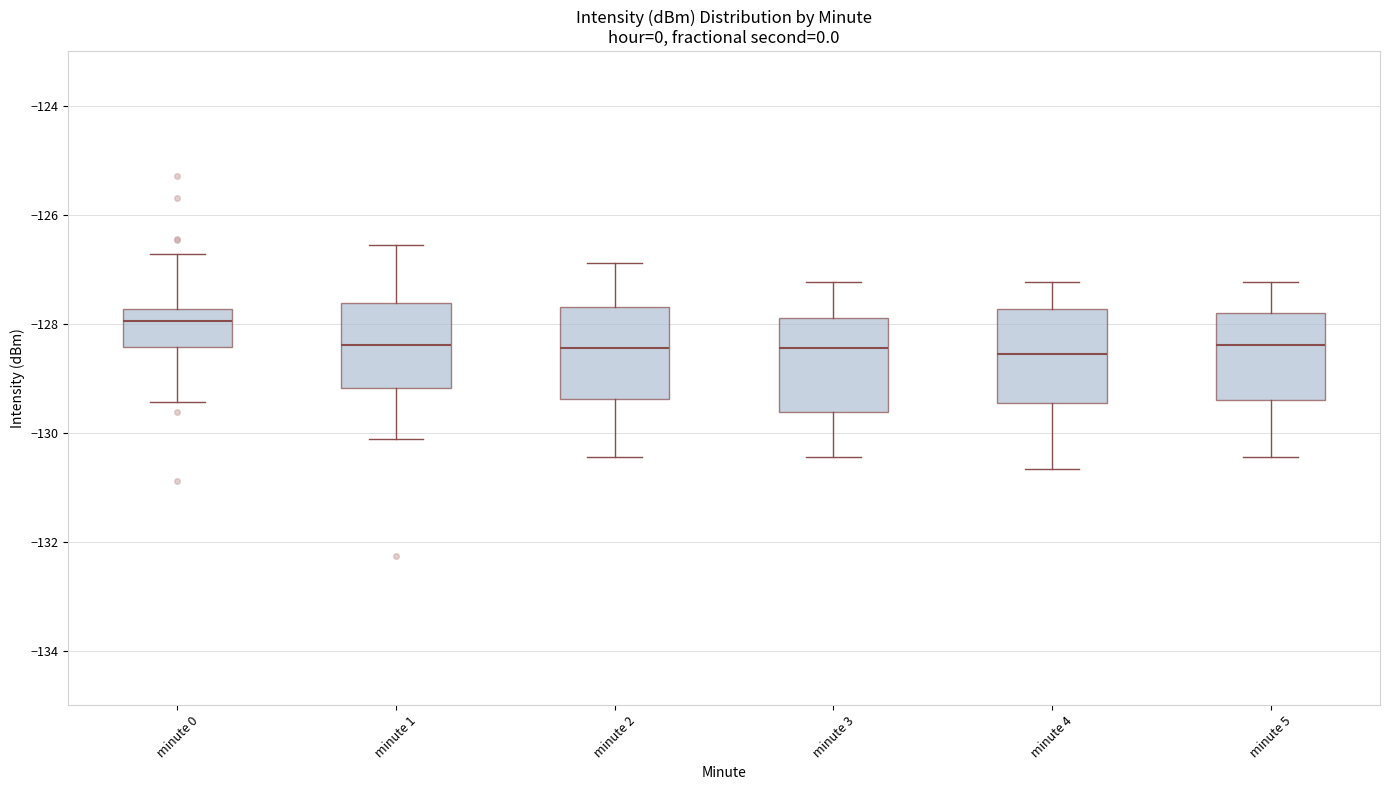

Reading left to right, transcribe this box plot: for each box, give where its median line is, the range the box spans, and where its two whiskers end, as read against the y-axis. The values are not printed on the chart, so give them approximately, as read against the axis.

minute 0: median -128.0, box -128.4 to -127.8, whiskers -129.4 to -126.8
minute 1: median -128.4, box -129.2 to -127.6, whiskers -130.2 to -126.6
minute 2: median -128.4, box -129.4 to -127.6, whiskers -130.4 to -126.8
minute 3: median -128.4, box -129.6 to -127.8, whiskers -130.4 to -127.2
minute 4: median -128.6, box -129.4 to -127.8, whiskers -130.6 to -127.2
minute 5: median -128.4, box -129.4 to -127.8, whiskers -130.4 to -127.2